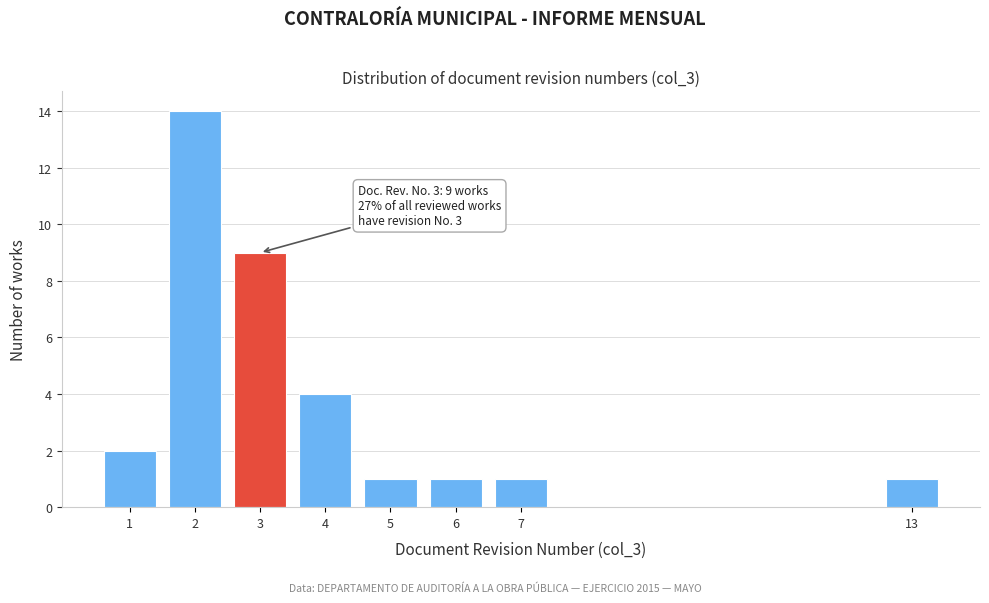

Reading left to right, extract all data points from this chart.

1=2	2=14	3=9	4=4	5=1	6=1	7=1	13=1